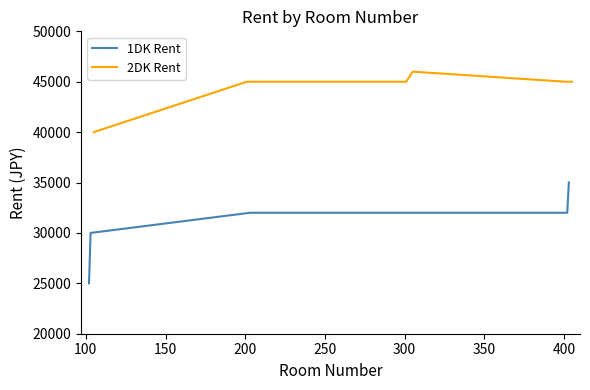

Count the values in the range 30000 to 32000.

5